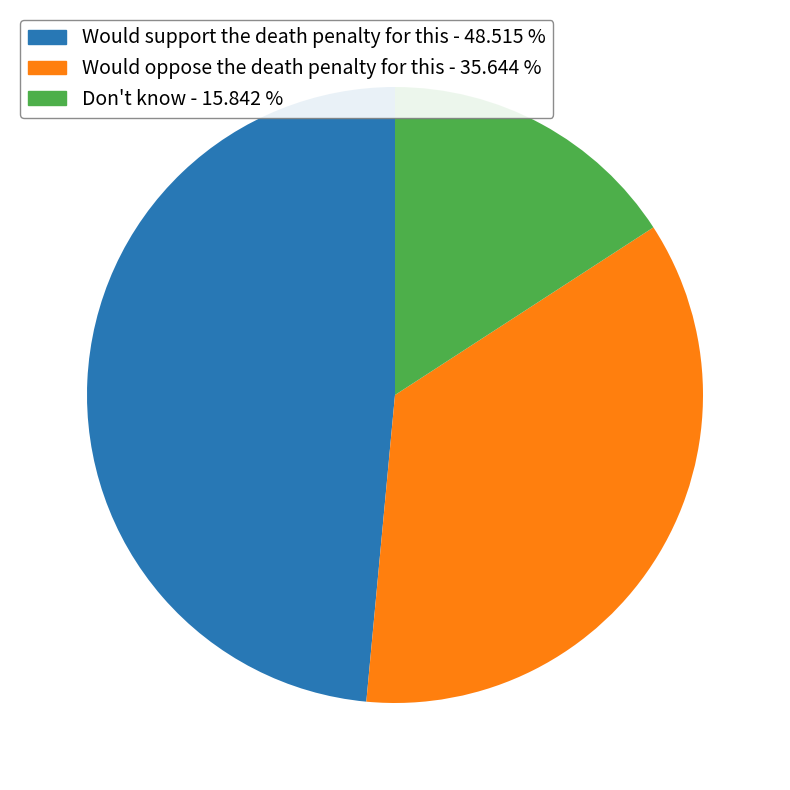

Is the sum of Don't know and Would support the death penalty for this greater than half?

Yes